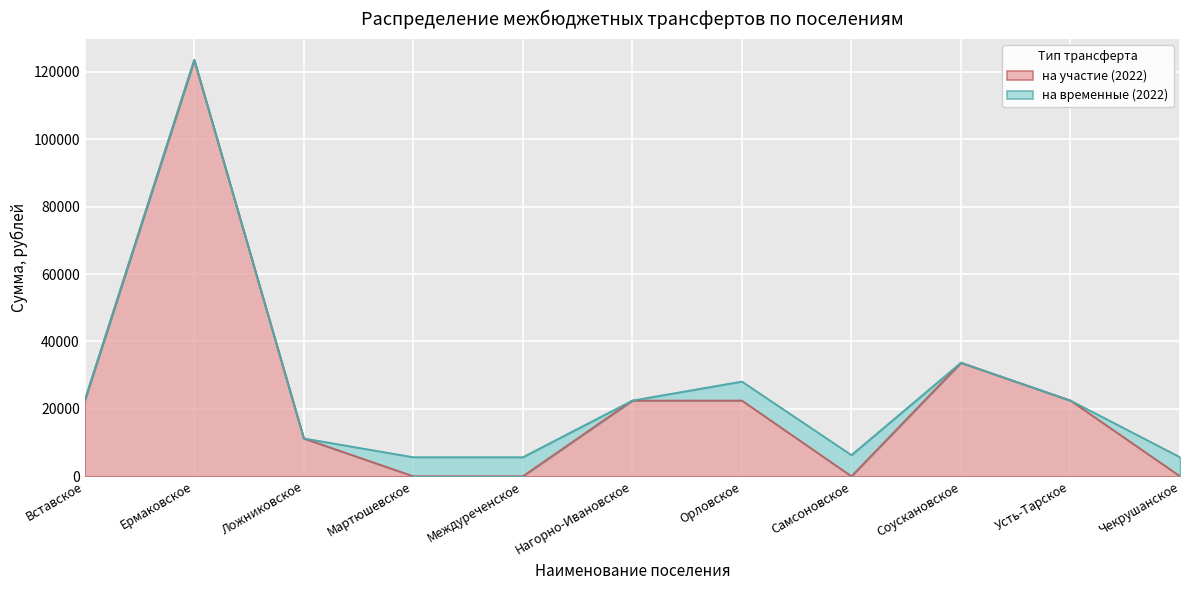

Count the number of categories in the chart.

11